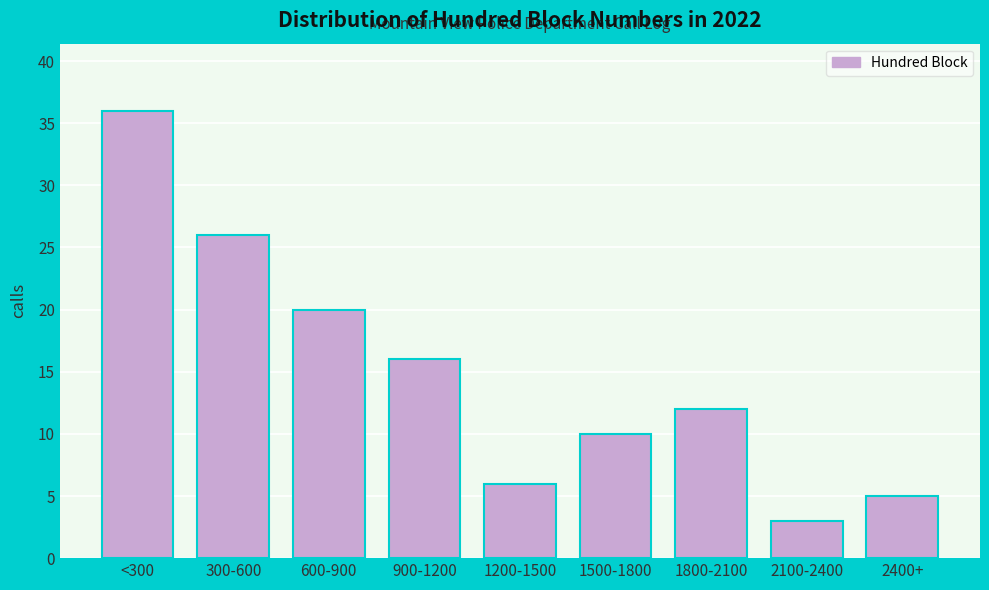

Reading right to left, extract all data points from this chart.

2400+=5	2100-2400=3	1800-2100=12	1500-1800=10	1200-1500=6	900-1200=16	600-900=20	300-600=26	<300=36